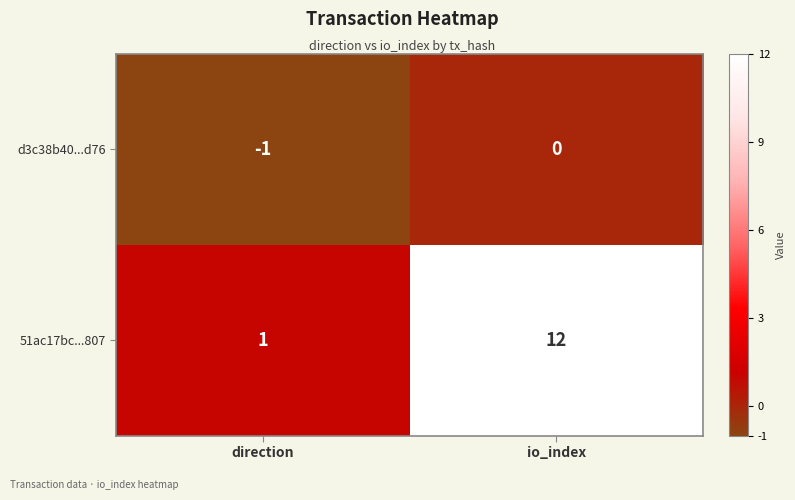

What value does the 51ac17bc...807 series have at io_index, to the nearest 5?

10